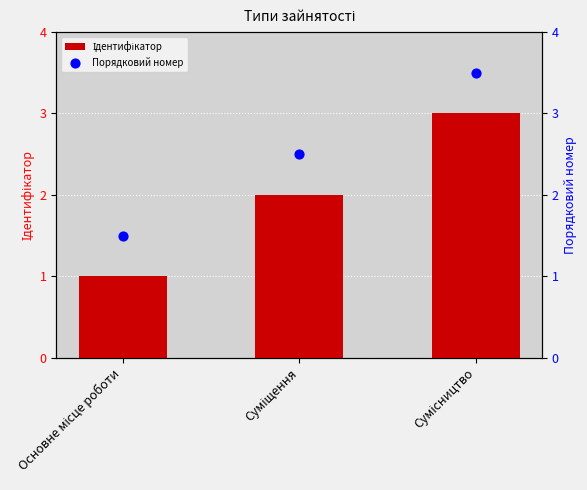

Which series has the largest total across all categories?

Порядковий номер